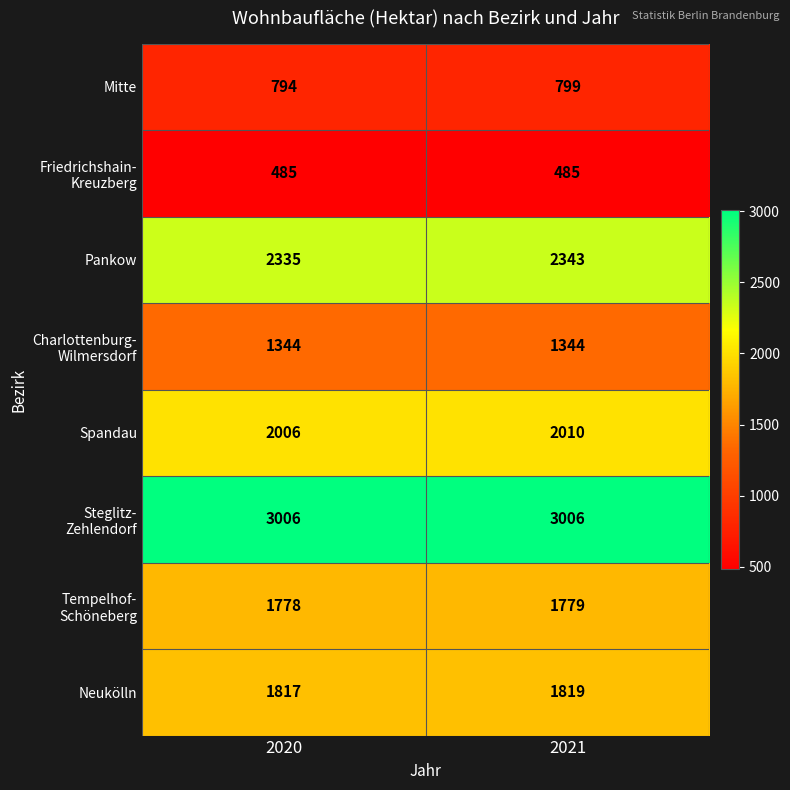

Which series has the widest spread of values?

Pankow